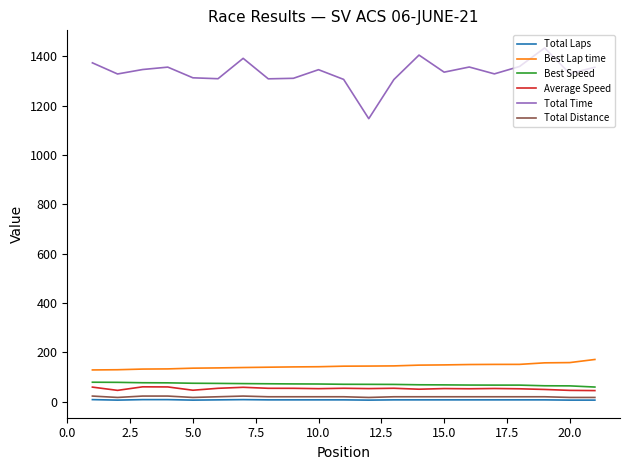

Which series has the largest total across all categories?

Total Time